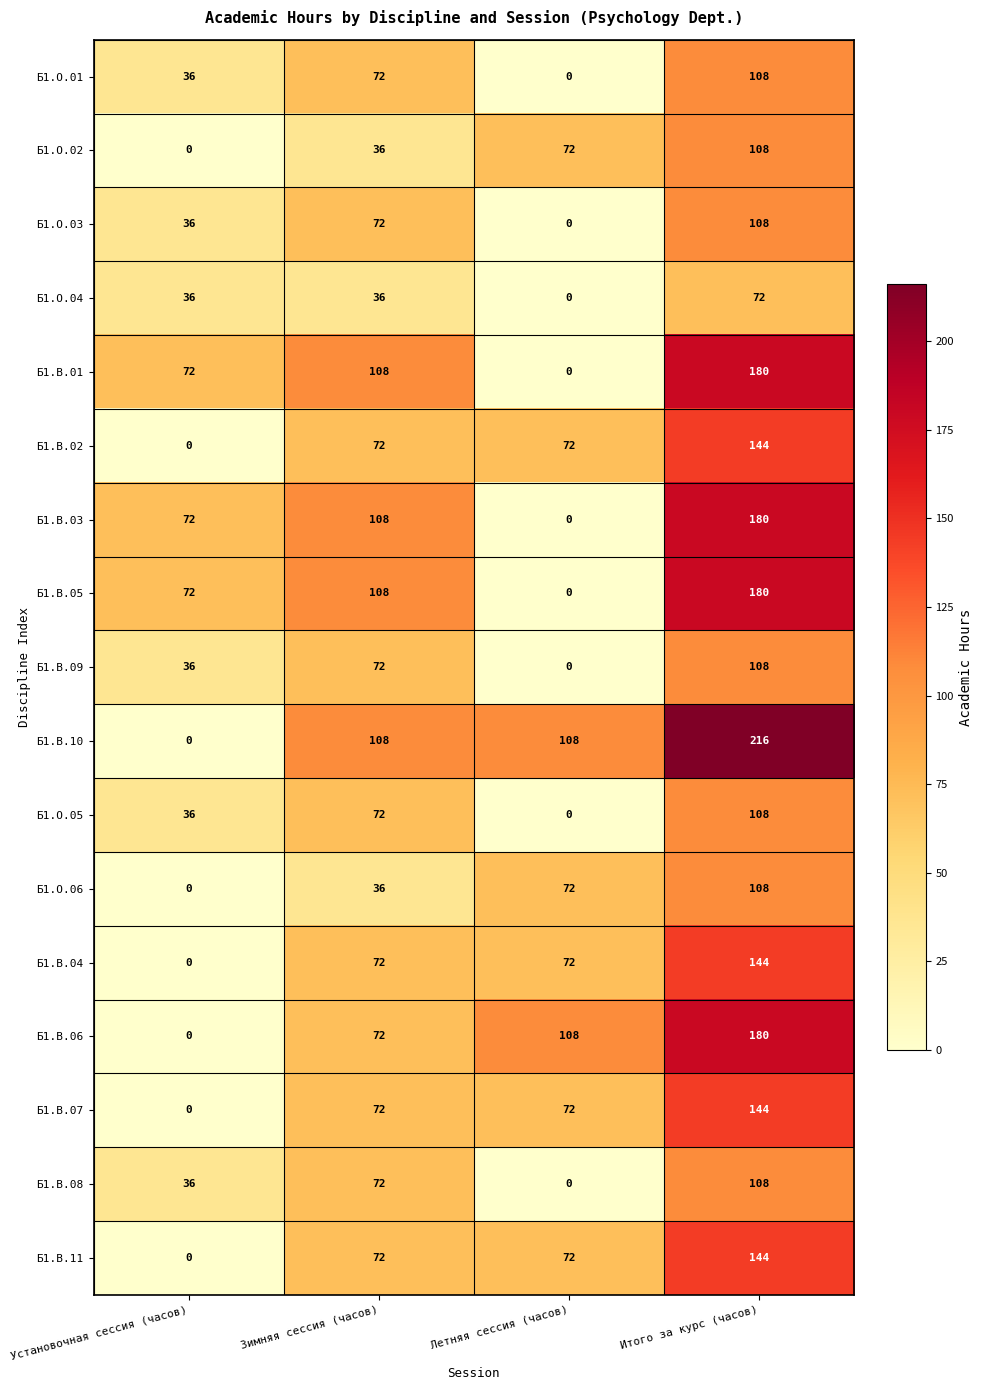

Which label corresponds to the largest value in the chart?

Итого за курс (часов)